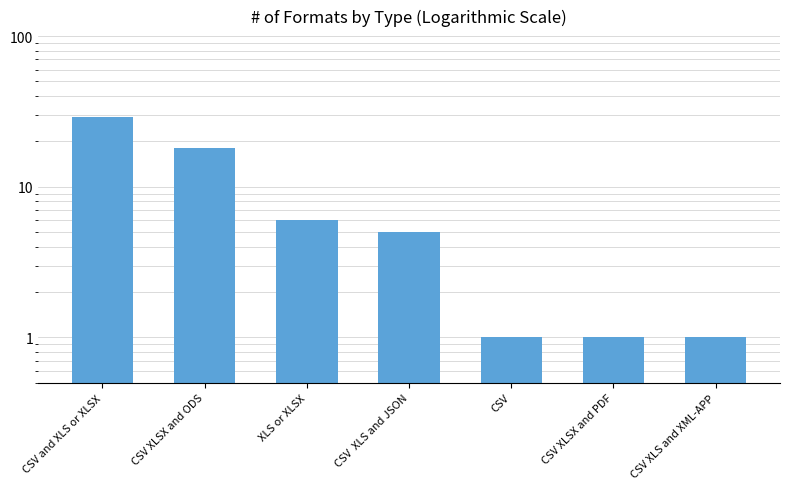

The value at CSV XLS and XML-APP is 1. True or false?

True